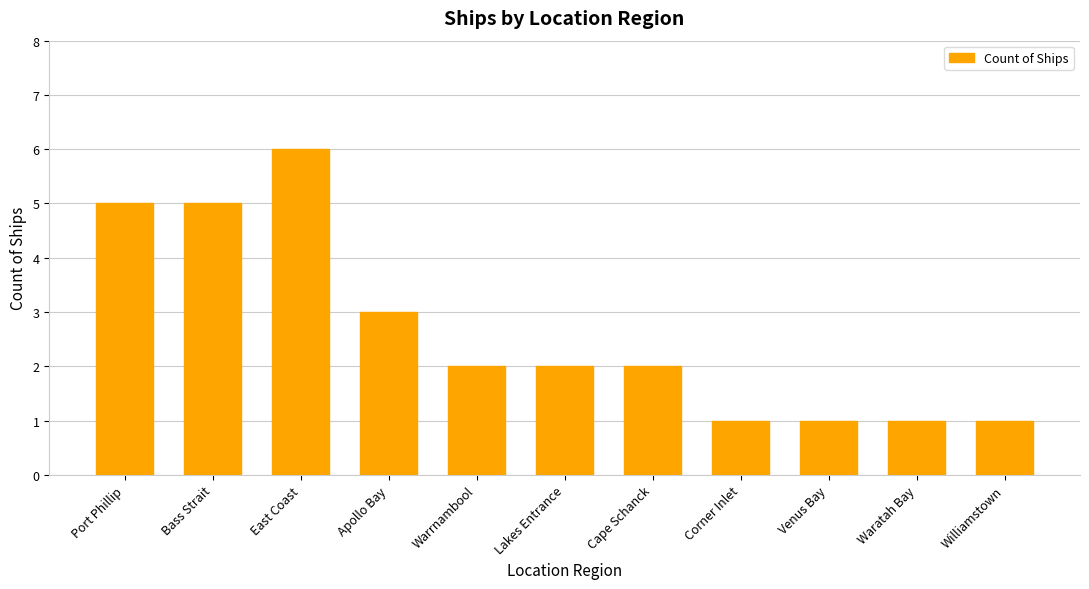

How many distinct data groups are displayed?

1